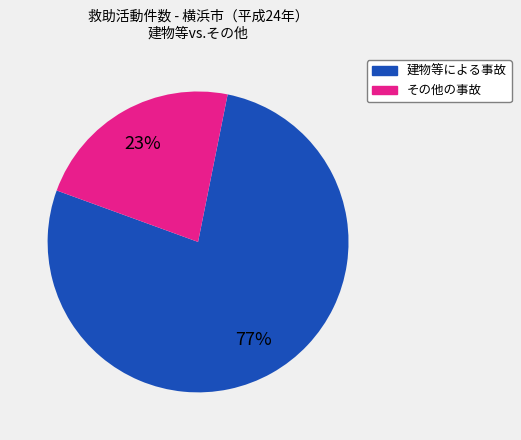

Between 建物等による事故 and その他の事故, which is larger?

建物等による事故